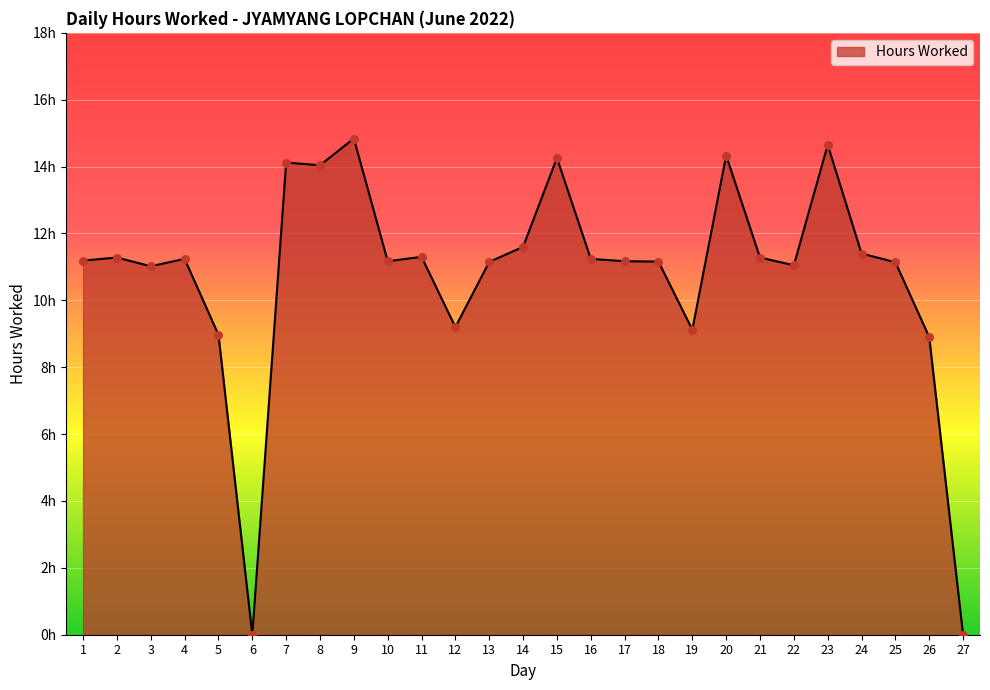

What is the change in value from 17 to 22?

-0.1